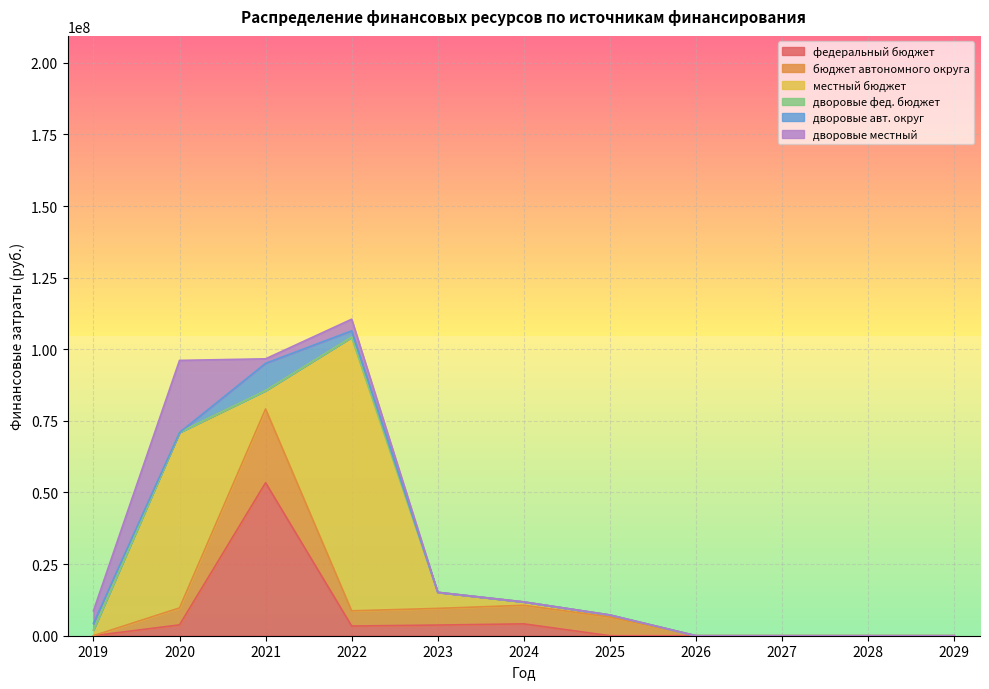

Rank the categories by федеральный бюджет value from highest to lowest.

2021, 2024, 2020, 2023, 2022, 2019, 2025, 2026, 2027, 2028, 2029